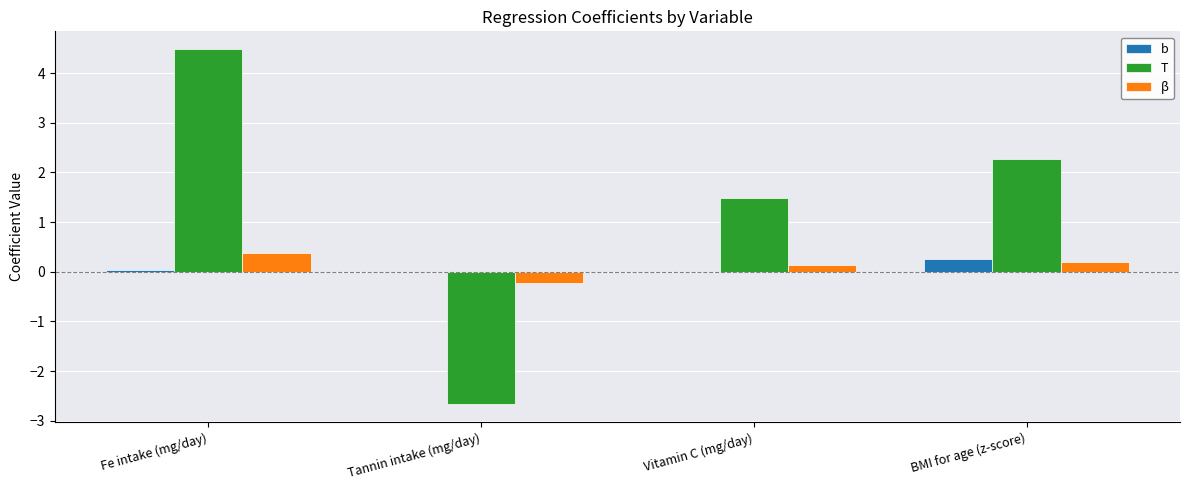

At which category is the sum across all series the highest?

Fe intake (mg/day)